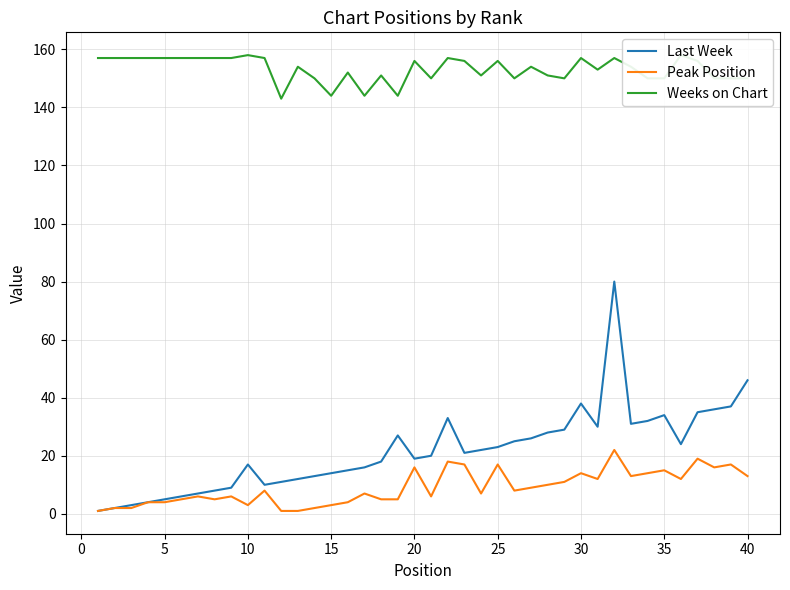

What is the minimum value for Weeks on Chart?

143